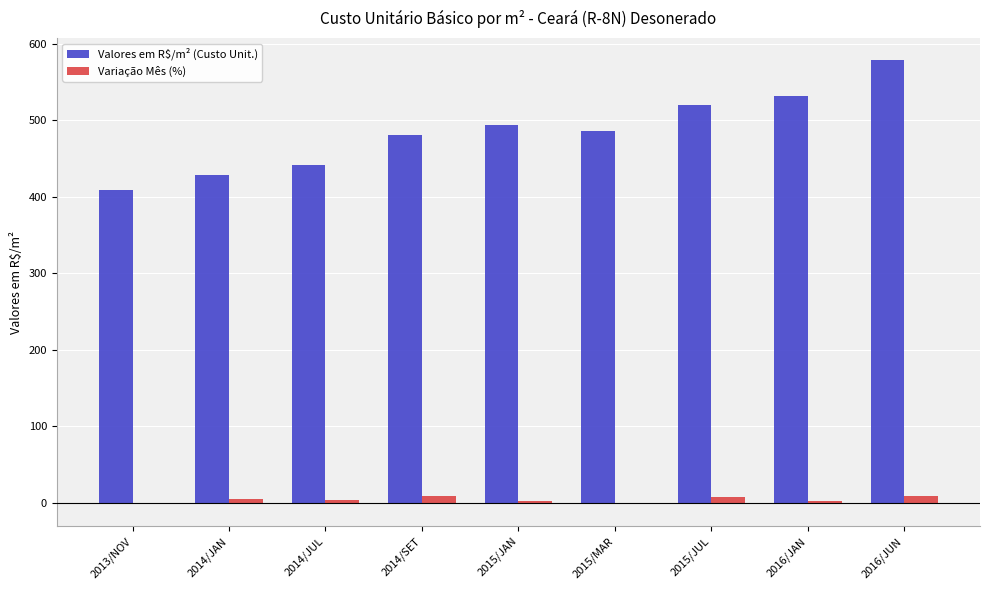

Which label corresponds to the largest value in the chart?

2016/JUN